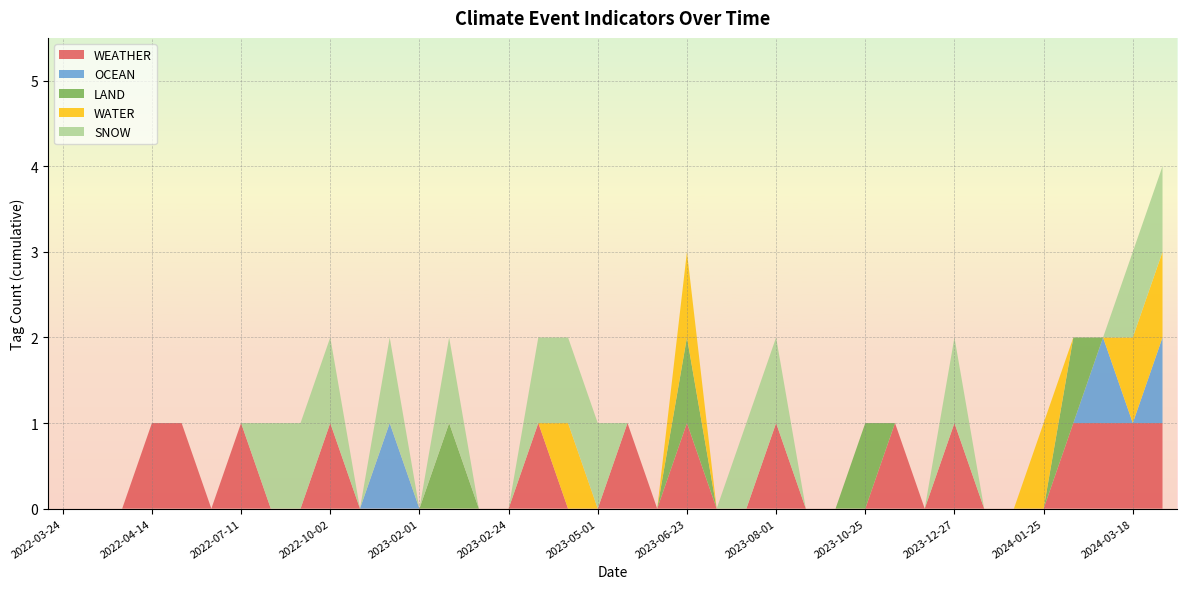

Reading left to right, extract all data points from this chart.

WEATHER: 2022-03-24=0	2022-04-02=0	2022-04-02=0	2022-04-14=1	2022-06-09=1	2022-07-04=0	2022-07-11=1	2022-08-24=0	2022-09-26=0	2022-10-02=1	2022-10-31=0	2022-11-18=0	2023-02-01=0	2023-02-20=0	2023-02-22=0	2023-02-24=0	2023-03-10=1	2023-04-27=0	2023-05-01=0	2023-05-08=1	2023-05-11=0	2023-06-23=1	2023-07-27=0	2023-08-01=0	2023-08-01=1	2023-09-19=0	2023-10-18=0	2023-10-25=0	2023-11-08=1	2023-11-22=0	2023-12-27=1	2024-01-08=0	2024-01-11=0	2024-01-25=0	2024-01-29=1	2024-01-29=1	2024-03-18=1	2024-05-08=1
OCEAN: 2022-03-24=0	2022-04-02=0	2022-04-02=0	2022-04-14=0	2022-06-09=0	2022-07-04=0	2022-07-11=0	2022-08-24=0	2022-09-26=0	2022-10-02=0	2022-10-31=0	2022-11-18=1	2023-02-01=0	2023-02-20=0	2023-02-22=0	2023-02-24=0	2023-03-10=0	2023-04-27=0	2023-05-01=0	2023-05-08=0	2023-05-11=0	2023-06-23=0	2023-07-27=0	2023-08-01=0	2023-08-01=0	2023-09-19=0	2023-10-18=0	2023-10-25=0	2023-11-08=0	2023-11-22=0	2023-12-27=0	2024-01-08=0	2024-01-11=0	2024-01-25=0	2024-01-29=0	2024-01-29=1	2024-03-18=0	2024-05-08=1
LAND: 2022-03-24=0	2022-04-02=0	2022-04-02=0	2022-04-14=0	2022-06-09=0	2022-07-04=0	2022-07-11=0	2022-08-24=0	2022-09-26=0	2022-10-02=0	2022-10-31=0	2022-11-18=0	2023-02-01=0	2023-02-20=1	2023-02-22=0	2023-02-24=0	2023-03-10=0	2023-04-27=0	2023-05-01=0	2023-05-08=0	2023-05-11=0	2023-06-23=1	2023-07-27=0	2023-08-01=0	2023-08-01=0	2023-09-19=0	2023-10-18=0	2023-10-25=1	2023-11-08=0	2023-11-22=0	2023-12-27=0	2024-01-08=0	2024-01-11=0	2024-01-25=0	2024-01-29=1	2024-01-29=0	2024-03-18=0	2024-05-08=0
WATER: 2022-03-24=0	2022-04-02=0	2022-04-02=0	2022-04-14=0	2022-06-09=0	2022-07-04=0	2022-07-11=0	2022-08-24=0	2022-09-26=0	2022-10-02=0	2022-10-31=0	2022-11-18=0	2023-02-01=0	2023-02-20=0	2023-02-22=0	2023-02-24=0	2023-03-10=0	2023-04-27=1	2023-05-01=0	2023-05-08=0	2023-05-11=0	2023-06-23=1	2023-07-27=0	2023-08-01=0	2023-08-01=0	2023-09-19=0	2023-10-18=0	2023-10-25=0	2023-11-08=0	2023-11-22=0	2023-12-27=0	2024-01-08=0	2024-01-11=0	2024-01-25=1	2024-01-29=0	2024-01-29=0	2024-03-18=1	2024-05-08=1
SNOW: 2022-03-24=0	2022-04-02=0	2022-04-02=0	2022-04-14=0	2022-06-09=0	2022-07-04=0	2022-07-11=0	2022-08-24=1	2022-09-26=1	2022-10-02=1	2022-10-31=0	2022-11-18=1	2023-02-01=0	2023-02-20=1	2023-02-22=0	2023-02-24=0	2023-03-10=1	2023-04-27=1	2023-05-01=1	2023-05-08=0	2023-05-11=0	2023-06-23=0	2023-07-27=0	2023-08-01=1	2023-08-01=1	2023-09-19=0	2023-10-18=0	2023-10-25=0	2023-11-08=0	2023-11-22=0	2023-12-27=1	2024-01-08=0	2024-01-11=0	2024-01-25=0	2024-01-29=0	2024-01-29=0	2024-03-18=1	2024-05-08=1